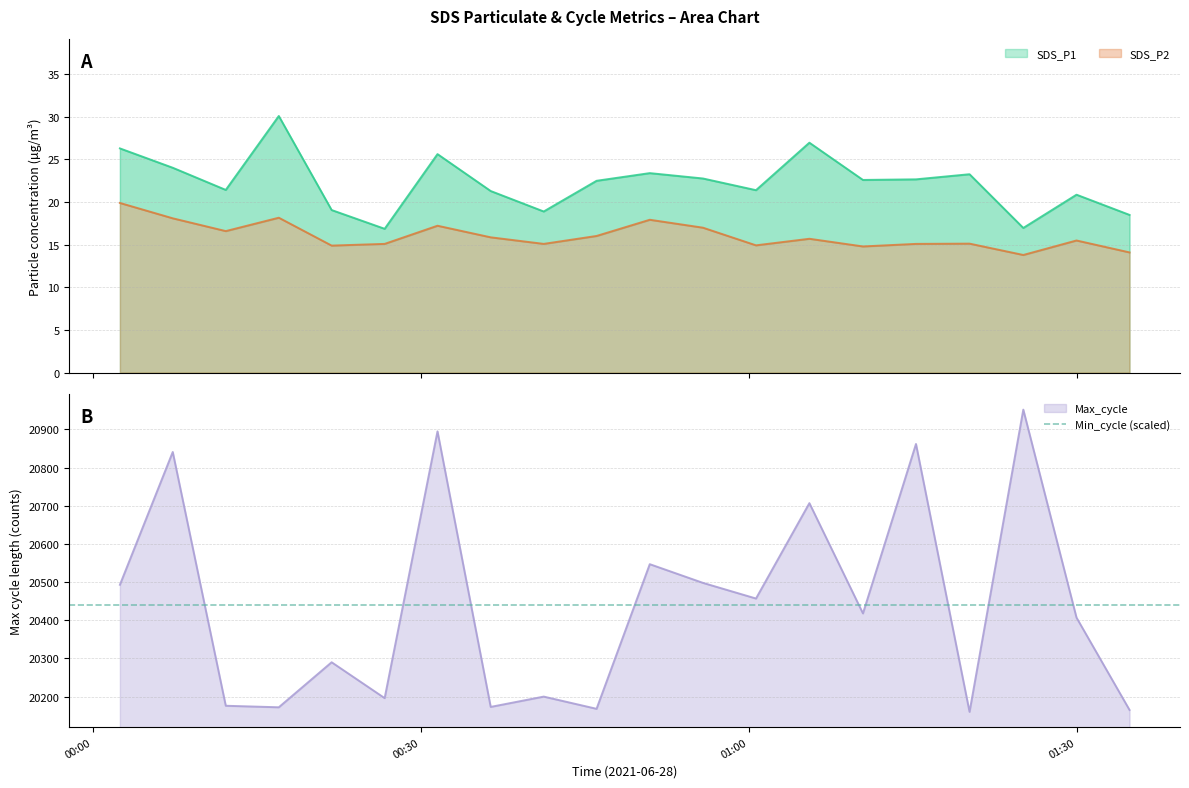

What is the difference between the highest and lowest values at 2021/06/28 00:31:32?

20877.8